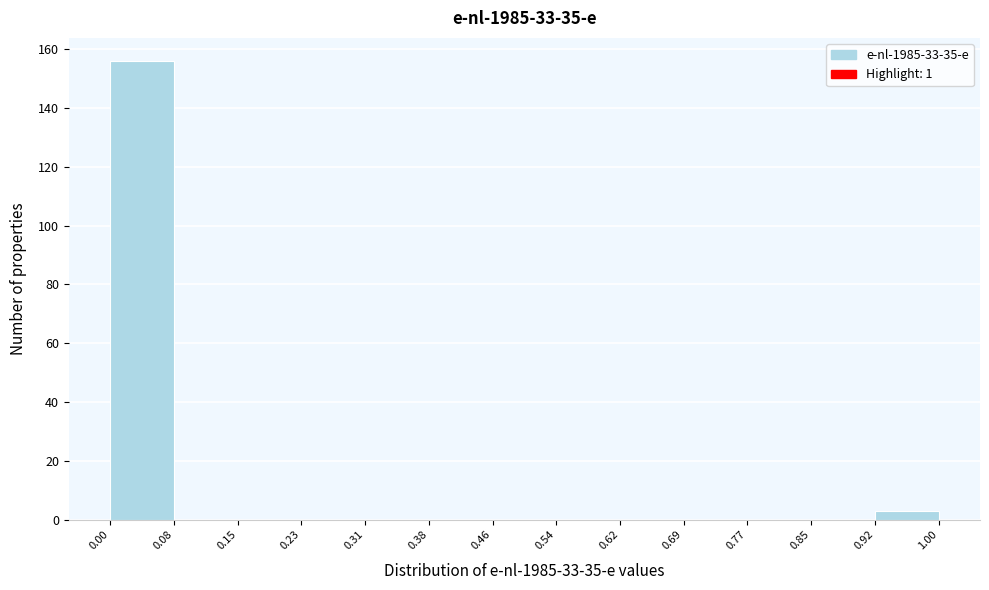

Over which range of the x-axis is the bar tallest?

0.00 to 0.08